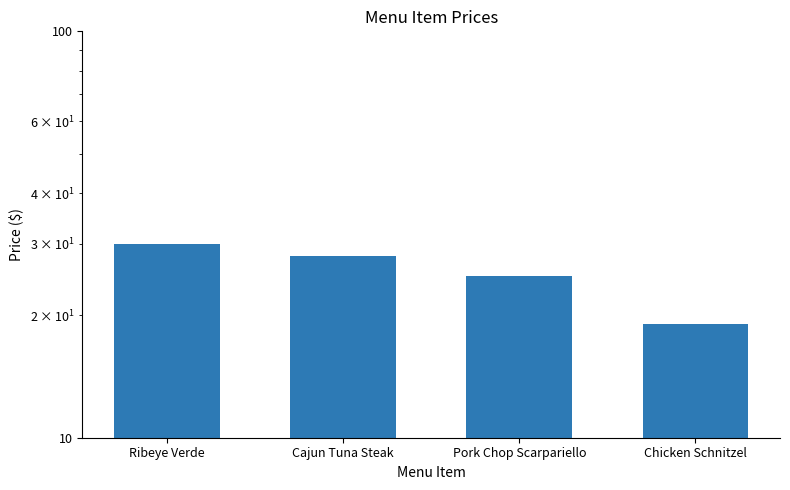

Rank the categories by value from lowest to highest.

Chicken Schnitzel, Pork Chop Scarpariello, Cajun Tuna Steak, Ribeye Verde